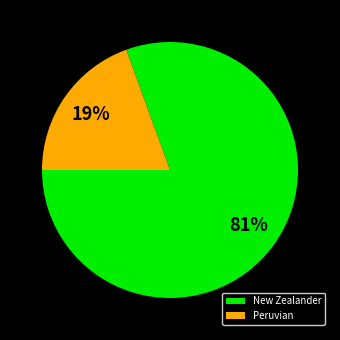

Is it true that Peruvian is 30% of the pie?

False